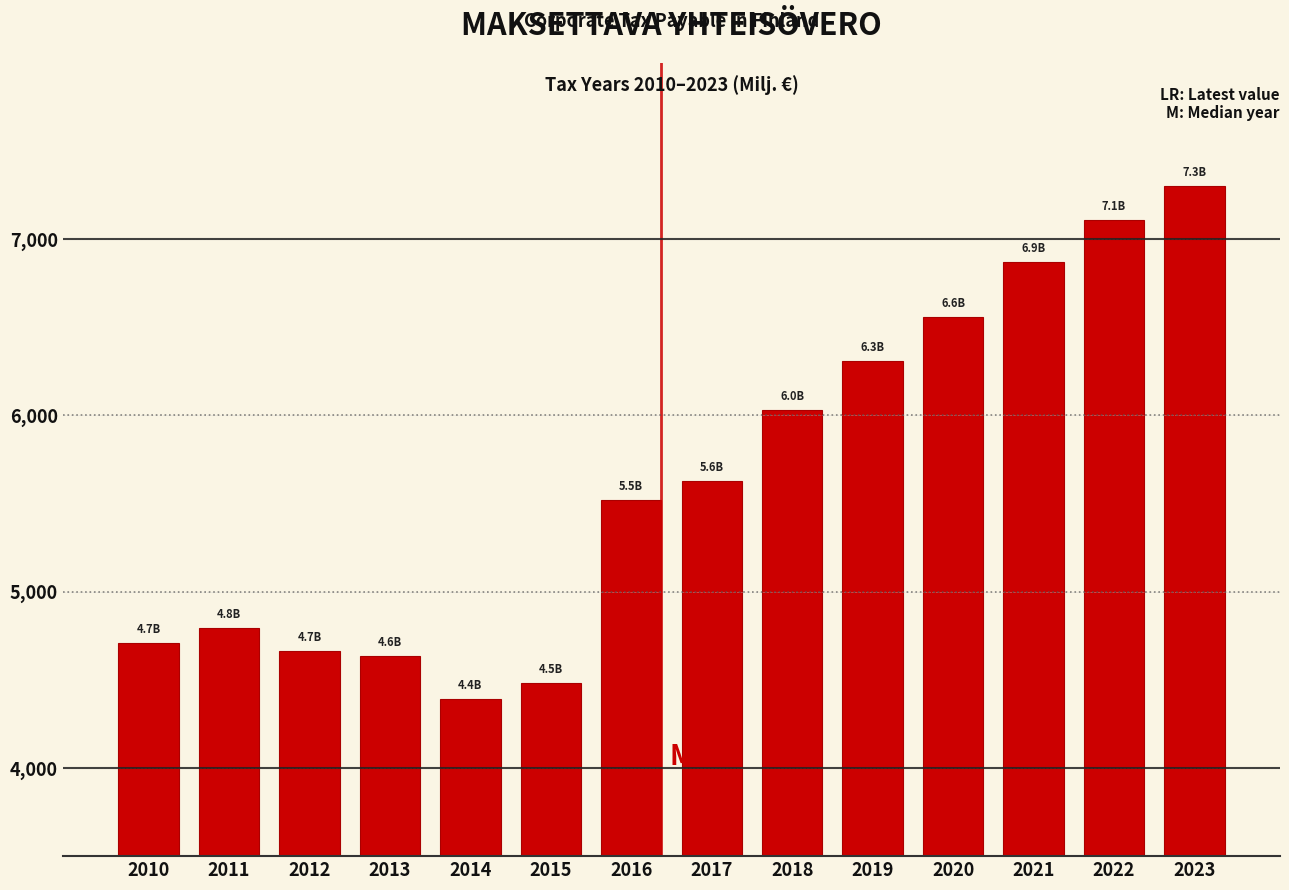

Reading left to right, what are all the values shown in this chart?

4710.7	4792.3	4662.8	4635.4	4391.0	4484.4	5520.5	5625.7	6030.0	6310.0	6560.0	6870.0	7110.0	7300.0